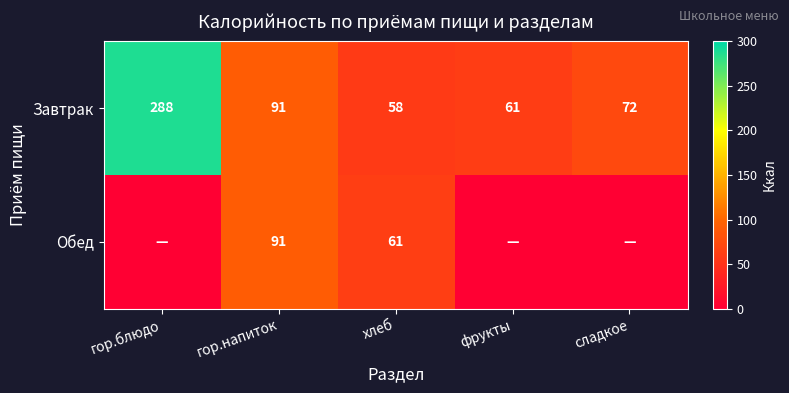

Is it true that Завтрак equals 72 at сладкое?

True